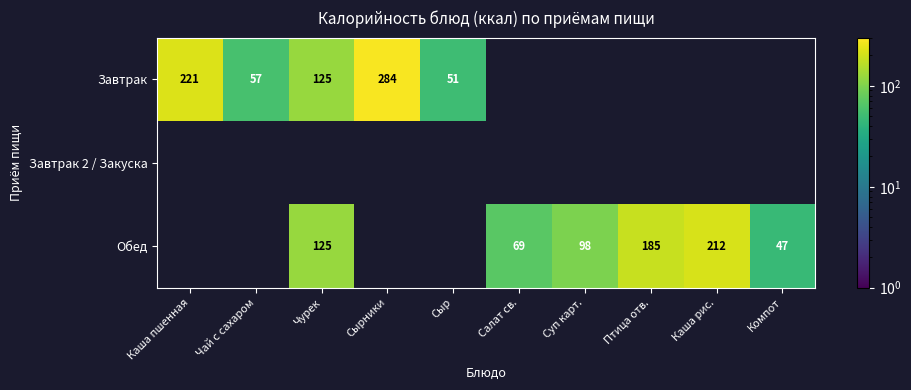

The value of Обед at Каша рис. is 315.2. True or false?

False